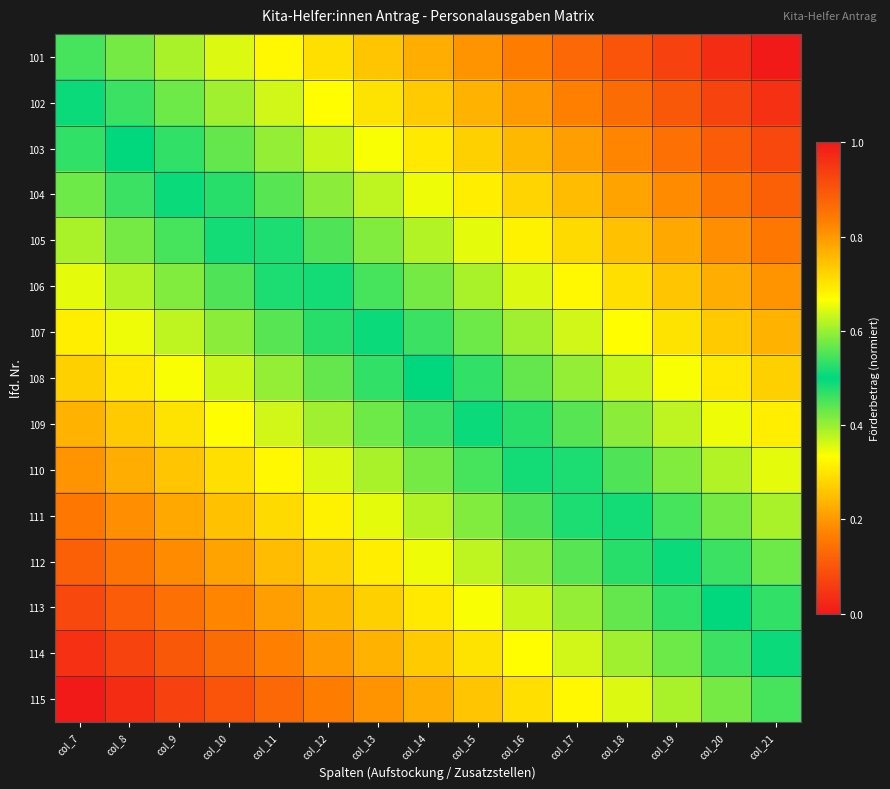

What is the total value across all series at col_10?

5.6